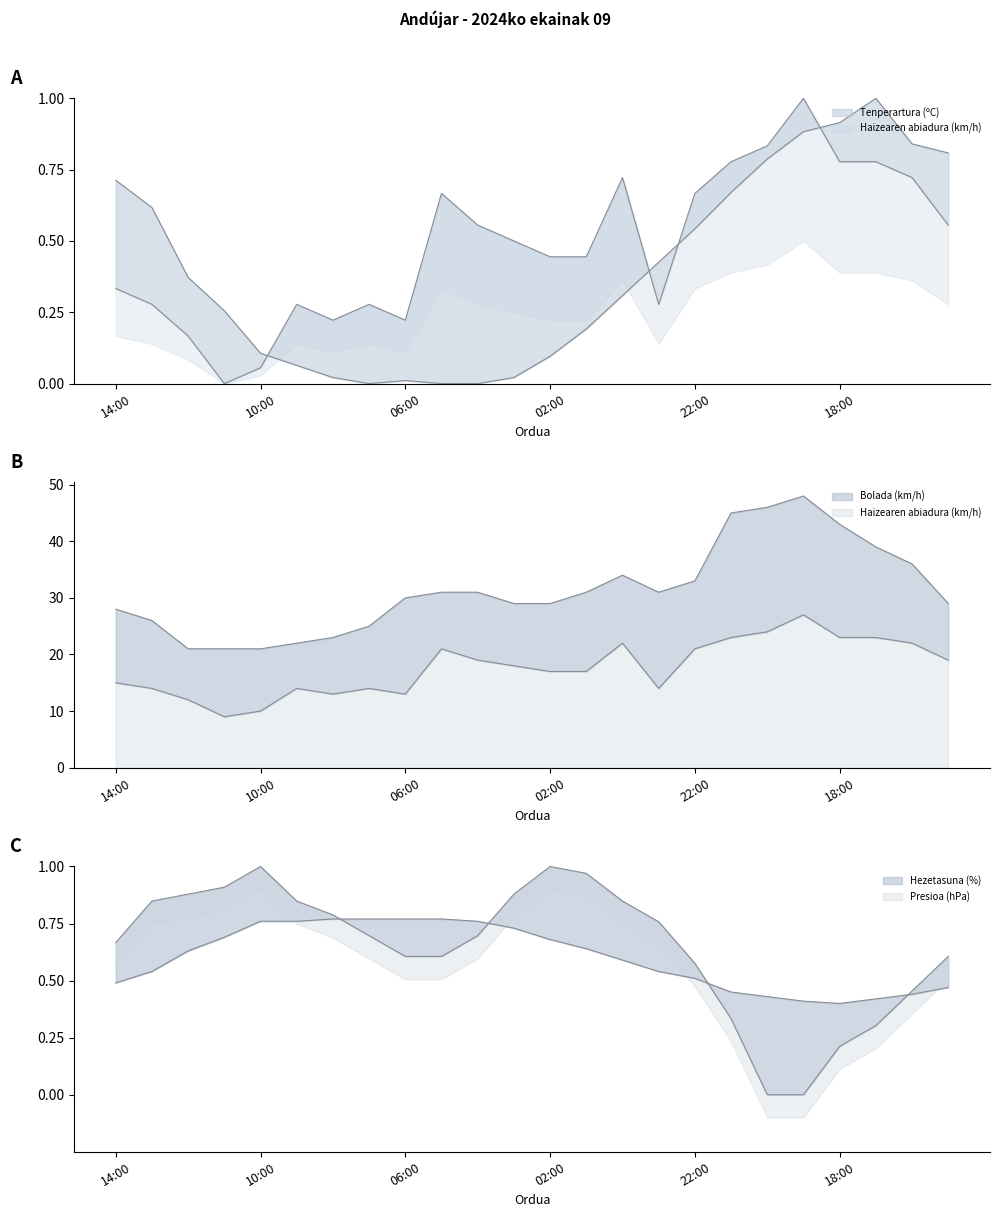

What is the difference between the maximum and minimum values in the Hezetasuna (%) series?

0.4